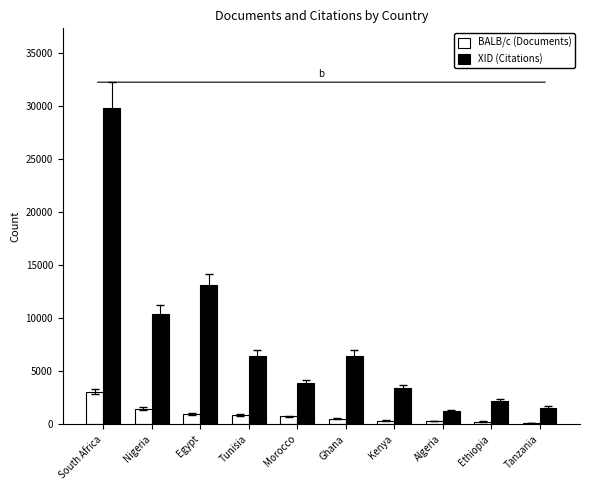

At which label is BALB/c (Documents) closest to 1599?

Nigeria